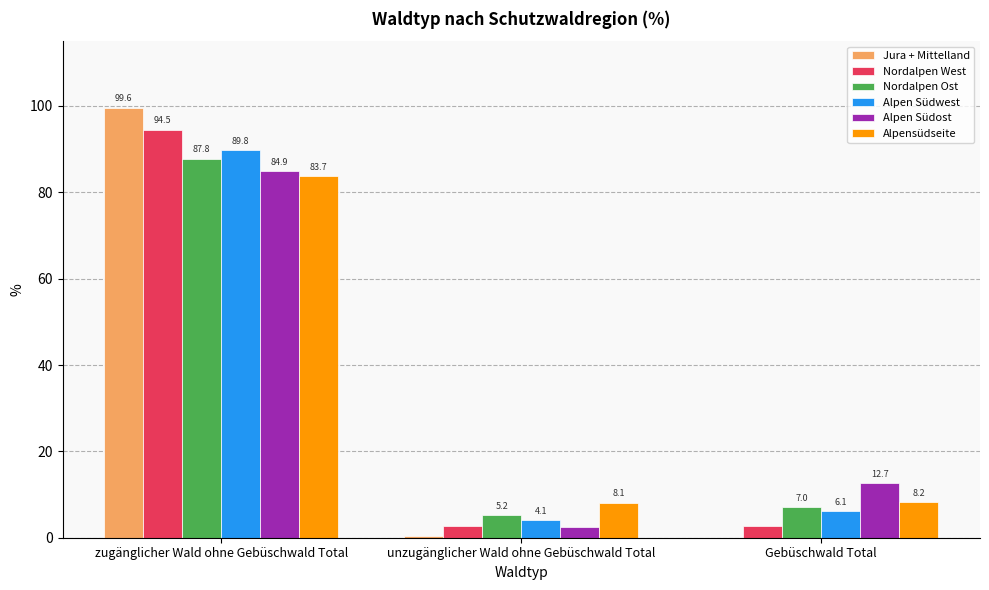

What value does the Alpensüdseite series have at zugänglicher Wald ohne Gebüschwald Total?

83.7